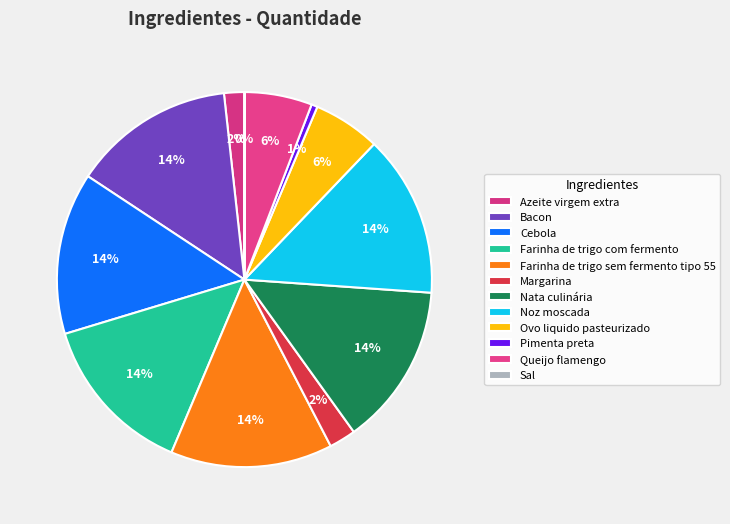

How many slices are in this pie chart?

12